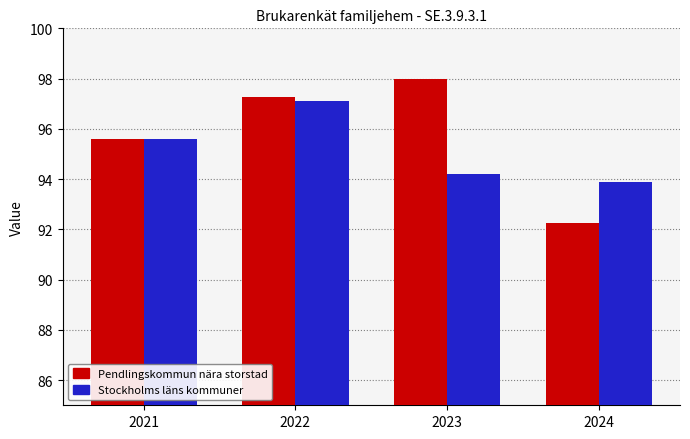

Which series changed the most between 2022 and 2024?

Pendlingskommun nära storstad